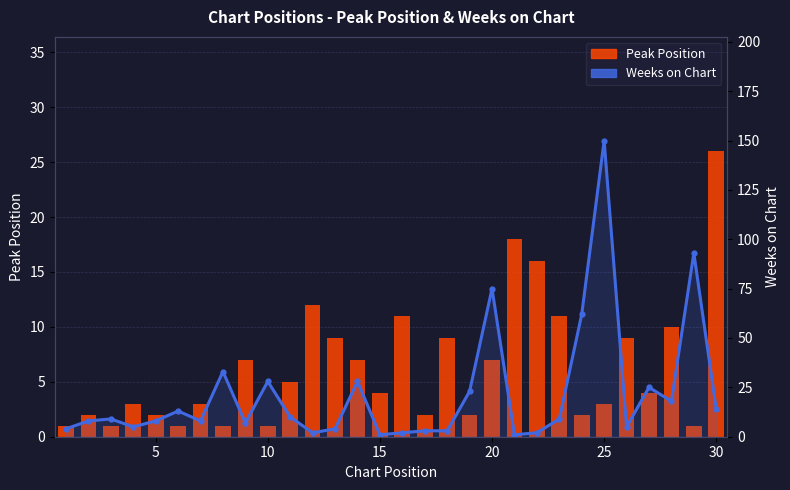

Is it true that Peak Position equals 2 at 5?

True